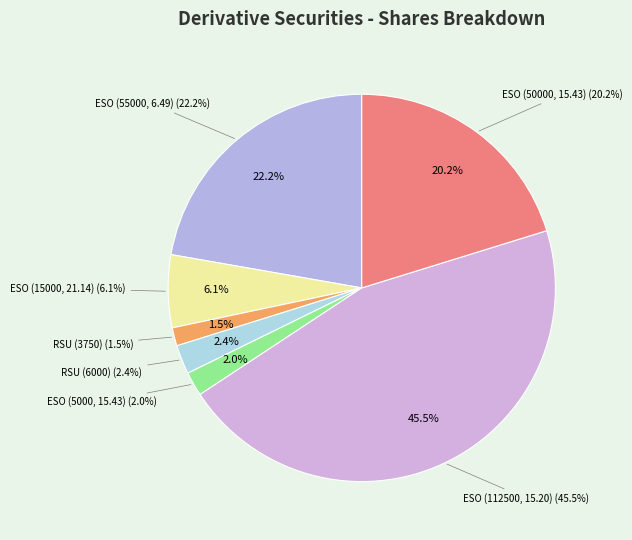

Rank the categories by value from lowest to highest.

Restricted Stock Units (3750), Employee Stock Option (5000), Restricted Stock Units (6000), Employee Stock Option (15000), Employee Stock Option (50000), Employee Stock Option (55000), Employee Stock Option (112500)